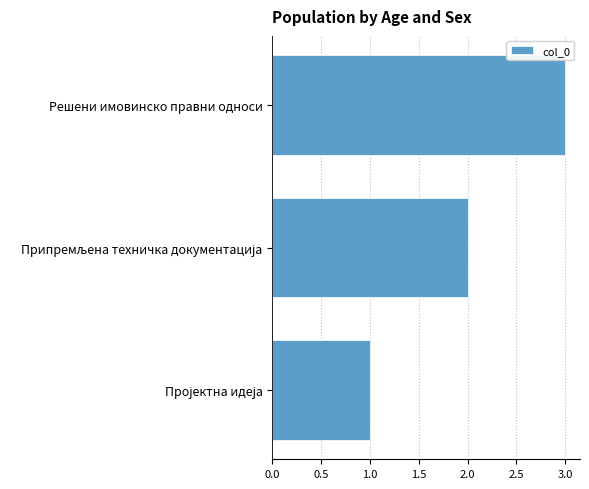

What is the difference between the second highest and minimum values?

1